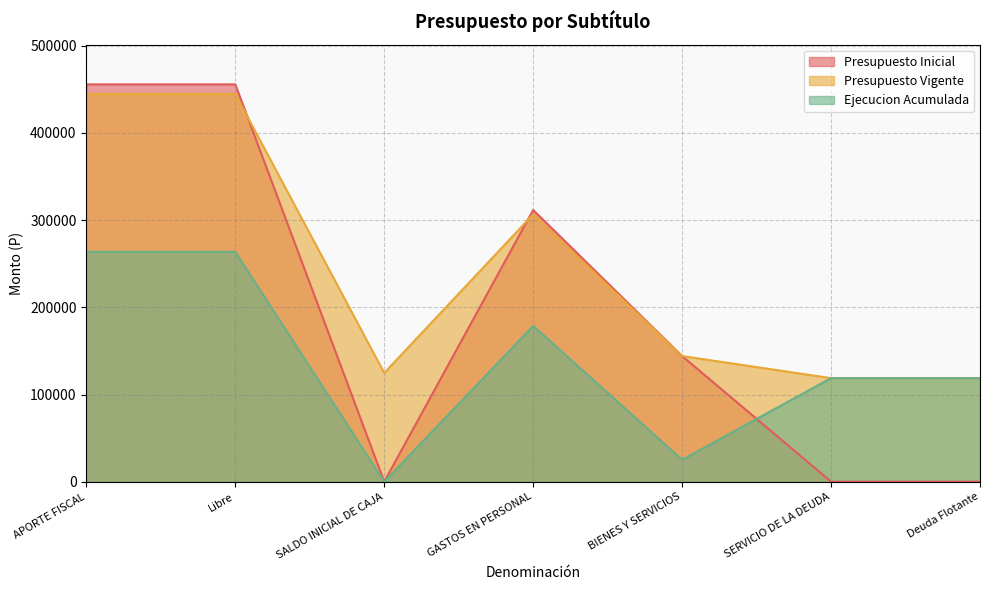

At how many categories does at least one series exceed 28134?

7